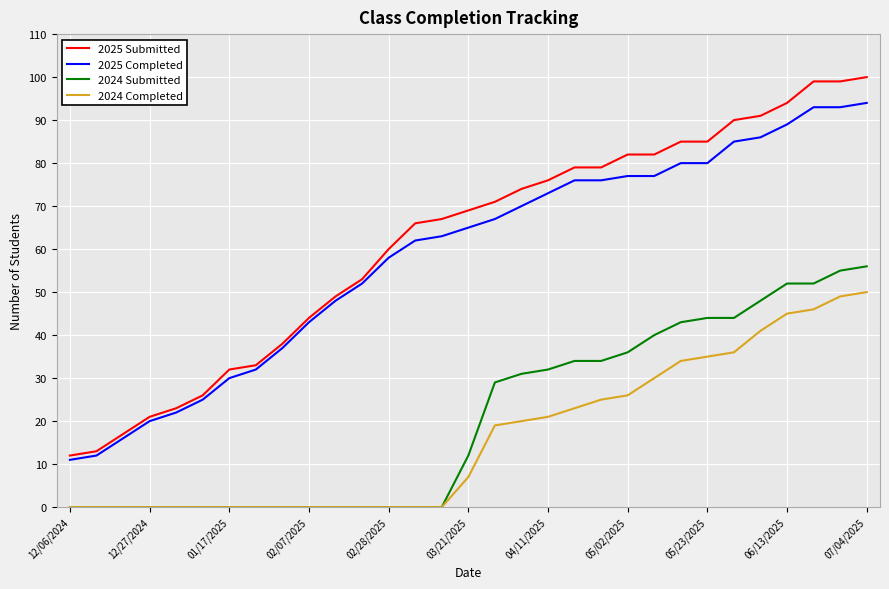

What is the difference between the second highest and second lowest values in the 2025 Submitted series?

86